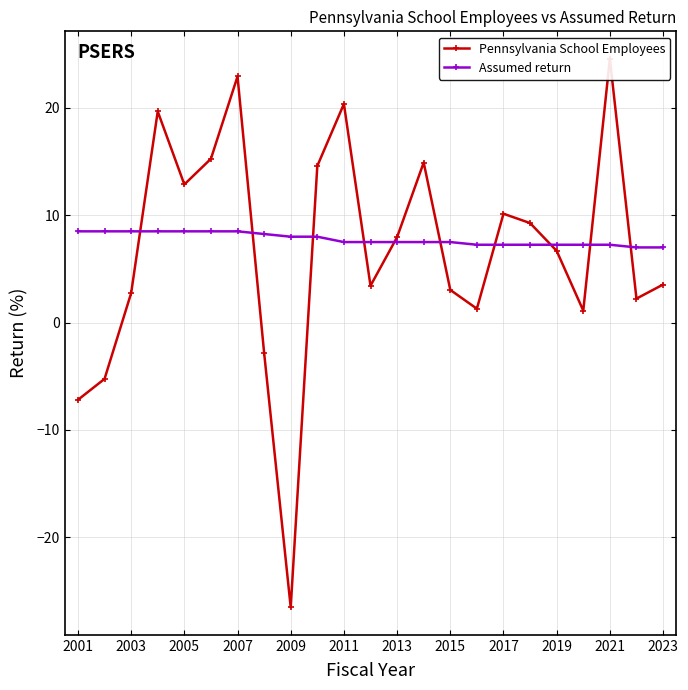

The Assumed return series shows 11.3 at 2021. True or false?

False